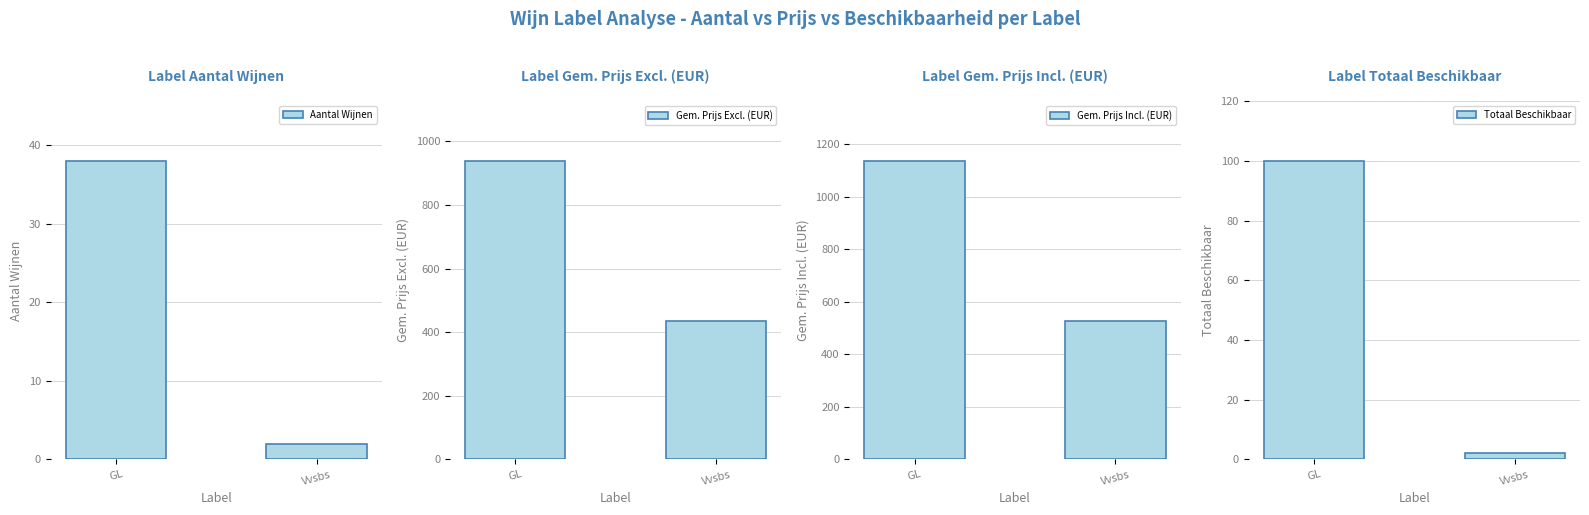

What is the maximum value for Gem. Prijs Excl. (EUR)?

938.0